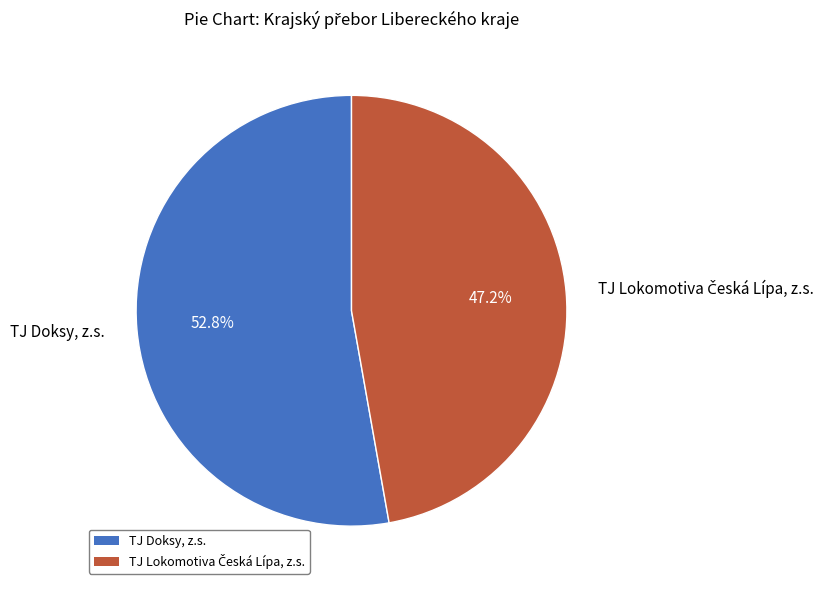

What portion of the pie excludes TJ Doksy, z.s.?

47.2%